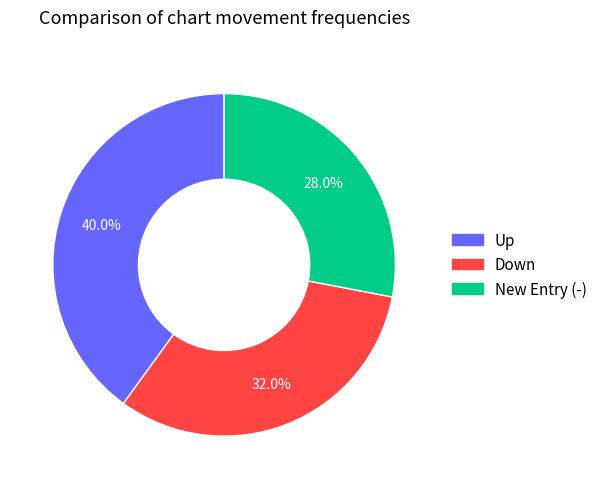

Does any single category account for the majority?

No